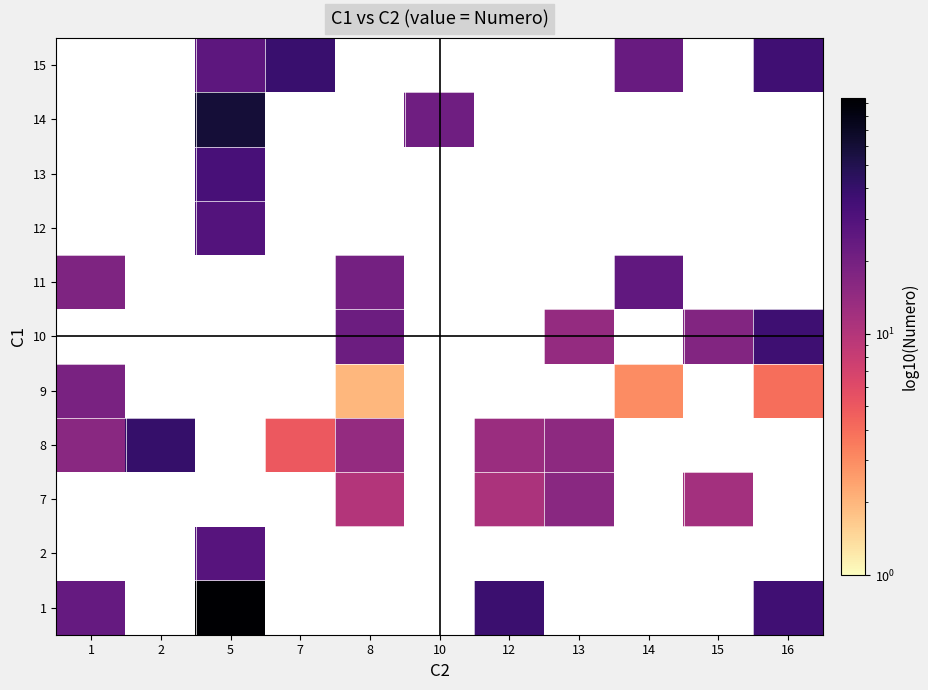

Which category has the highest value across all series?

5